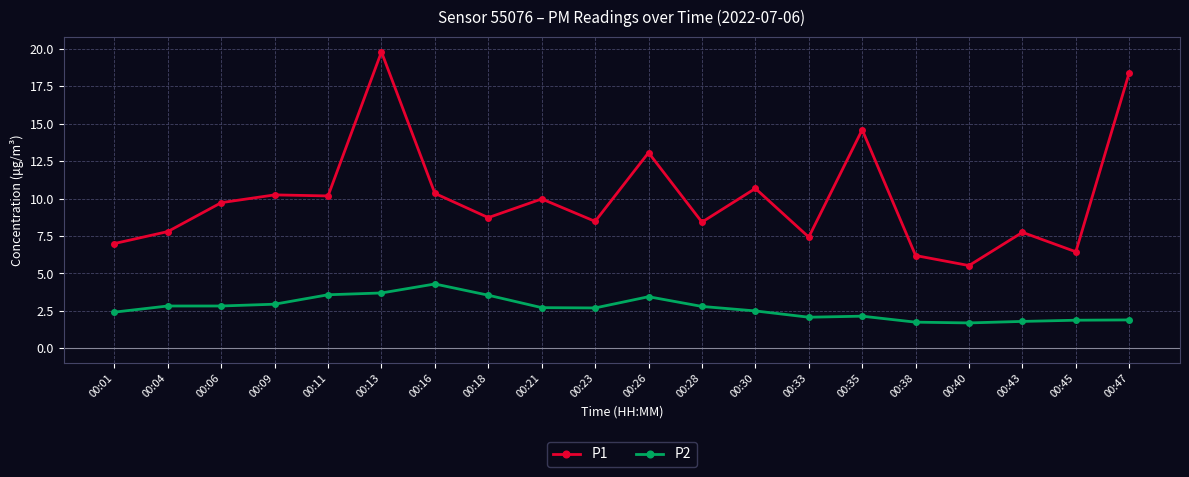

Which category has the highest value in the P1 series?

00:13